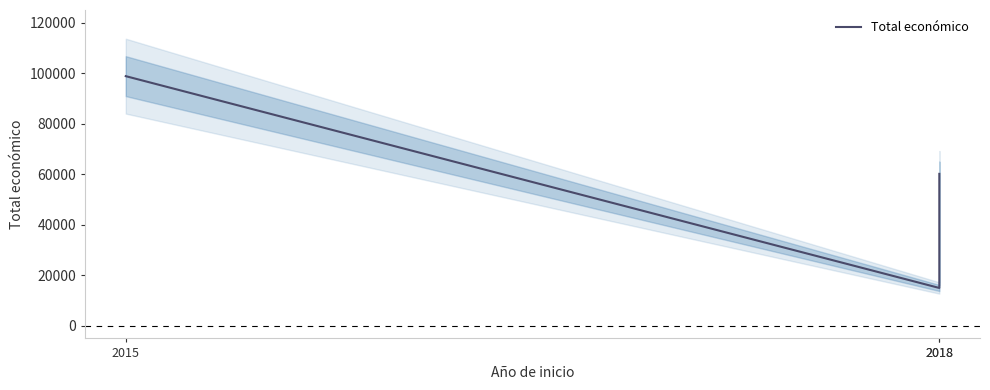

Which has a higher value, 2018 or 2018?

2018